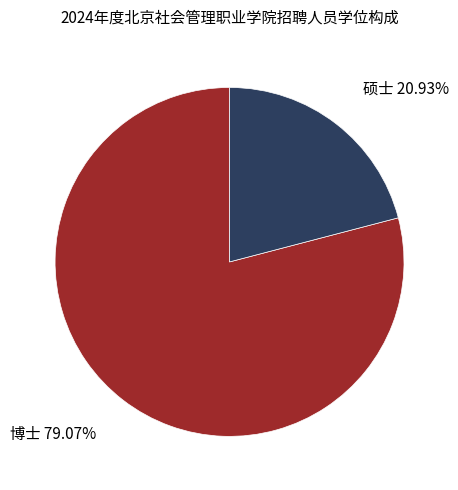

Does any single category account for the majority?

Yes